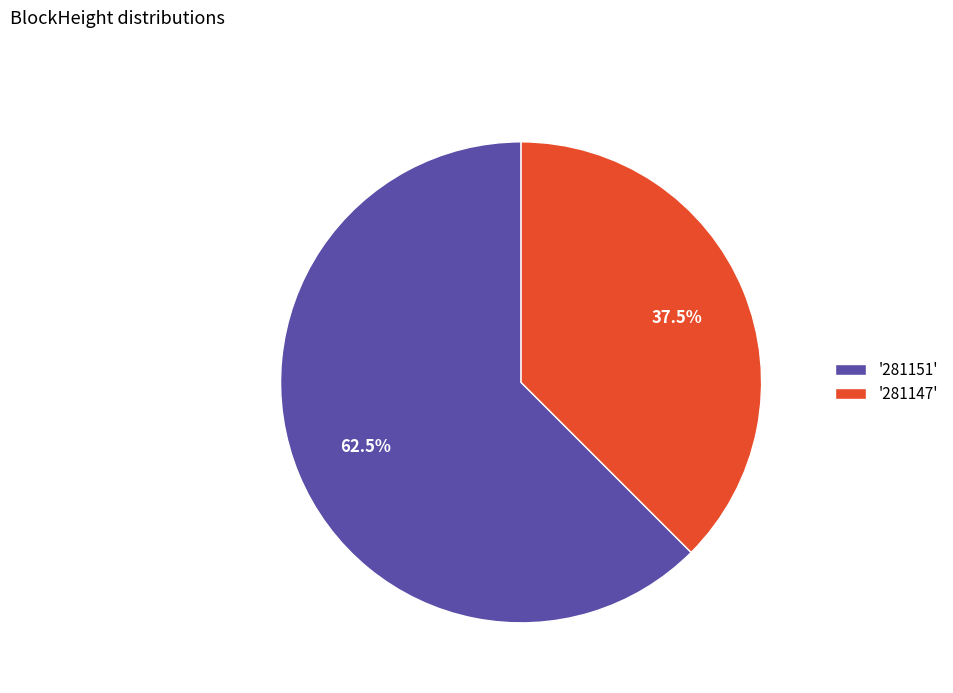

What percentage is NOT represented by '281151'?

37.5%